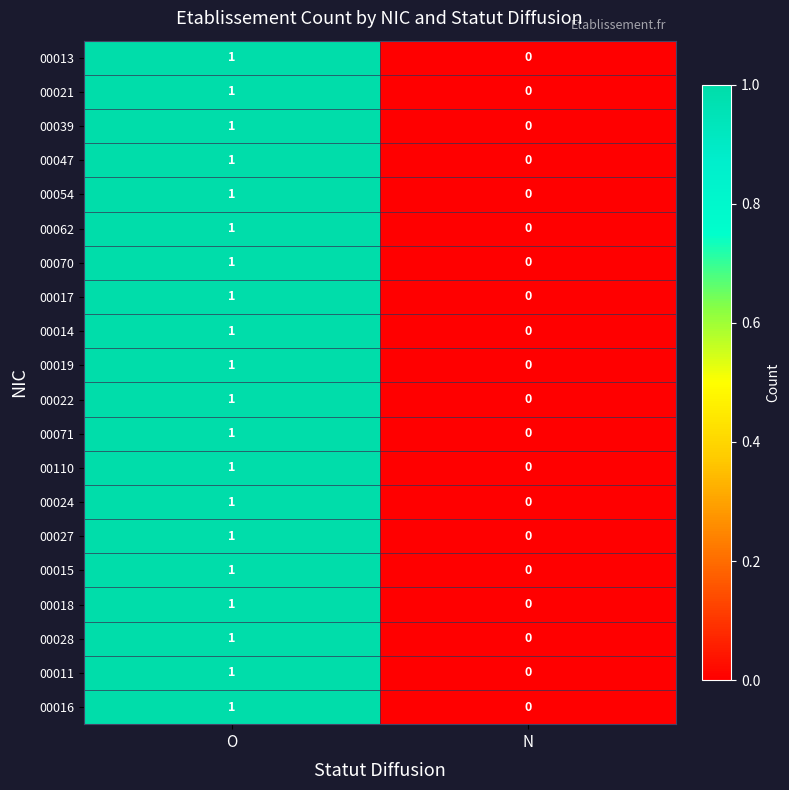

Which category has the lowest value across all series?

N